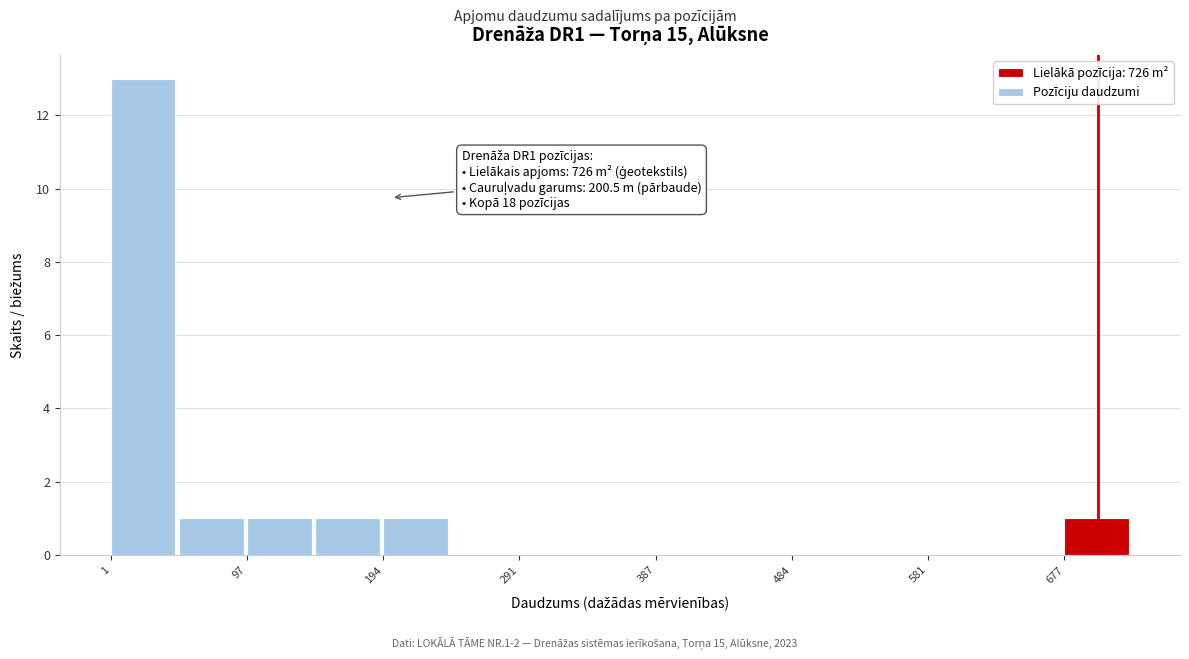

Over which range of the x-axis is the bar tallest?

0 to 50